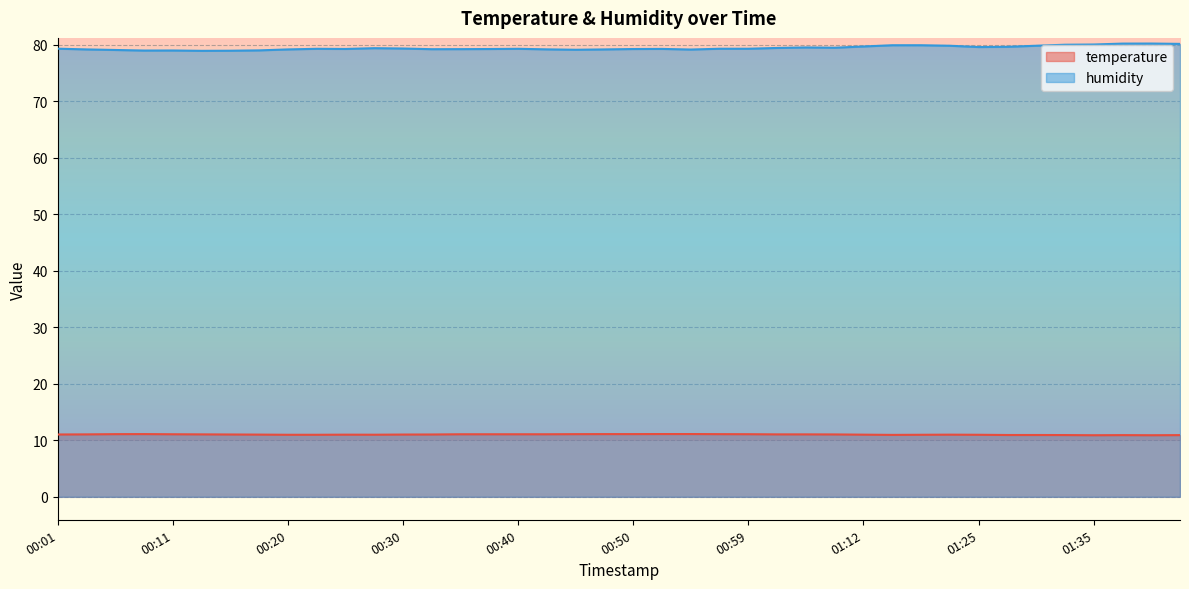

What is the total value across all series at 00:40?

90.3